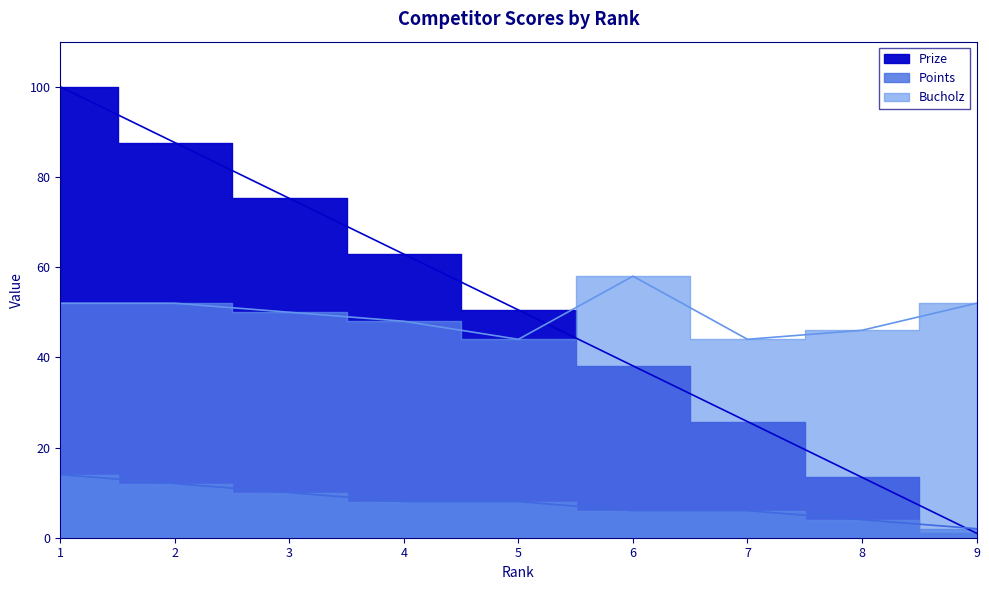

What is the difference between the highest and lowest values at 1?

86.0